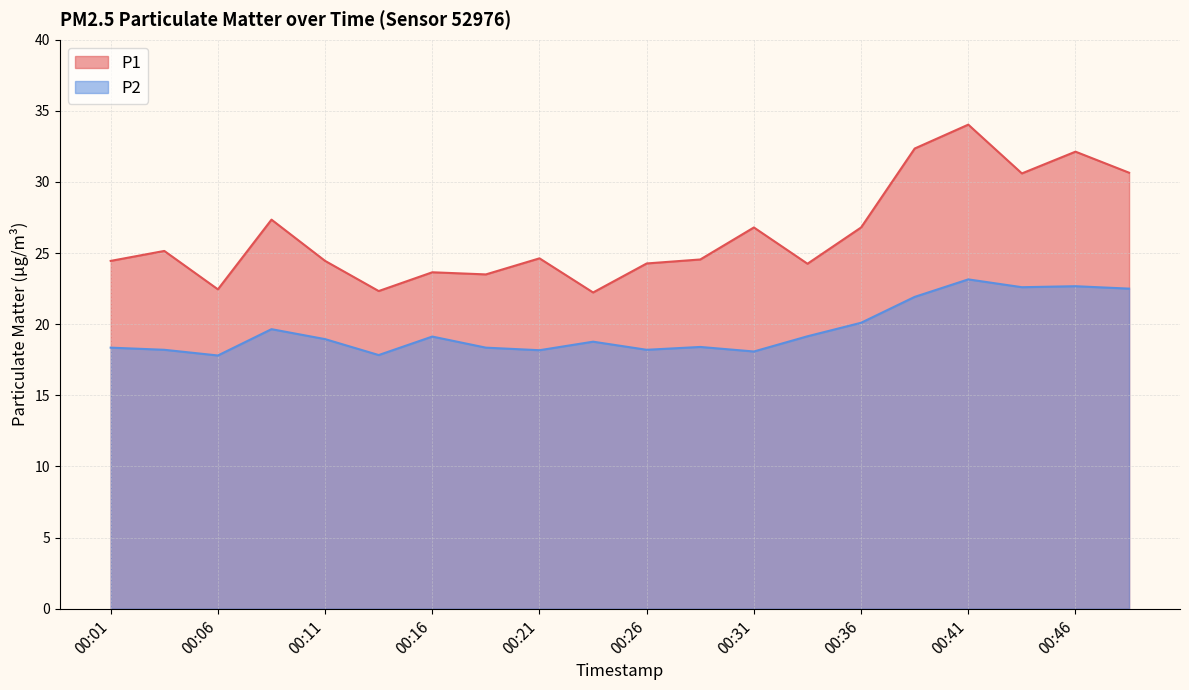

Where does the P2 series first go above 18?

00:01